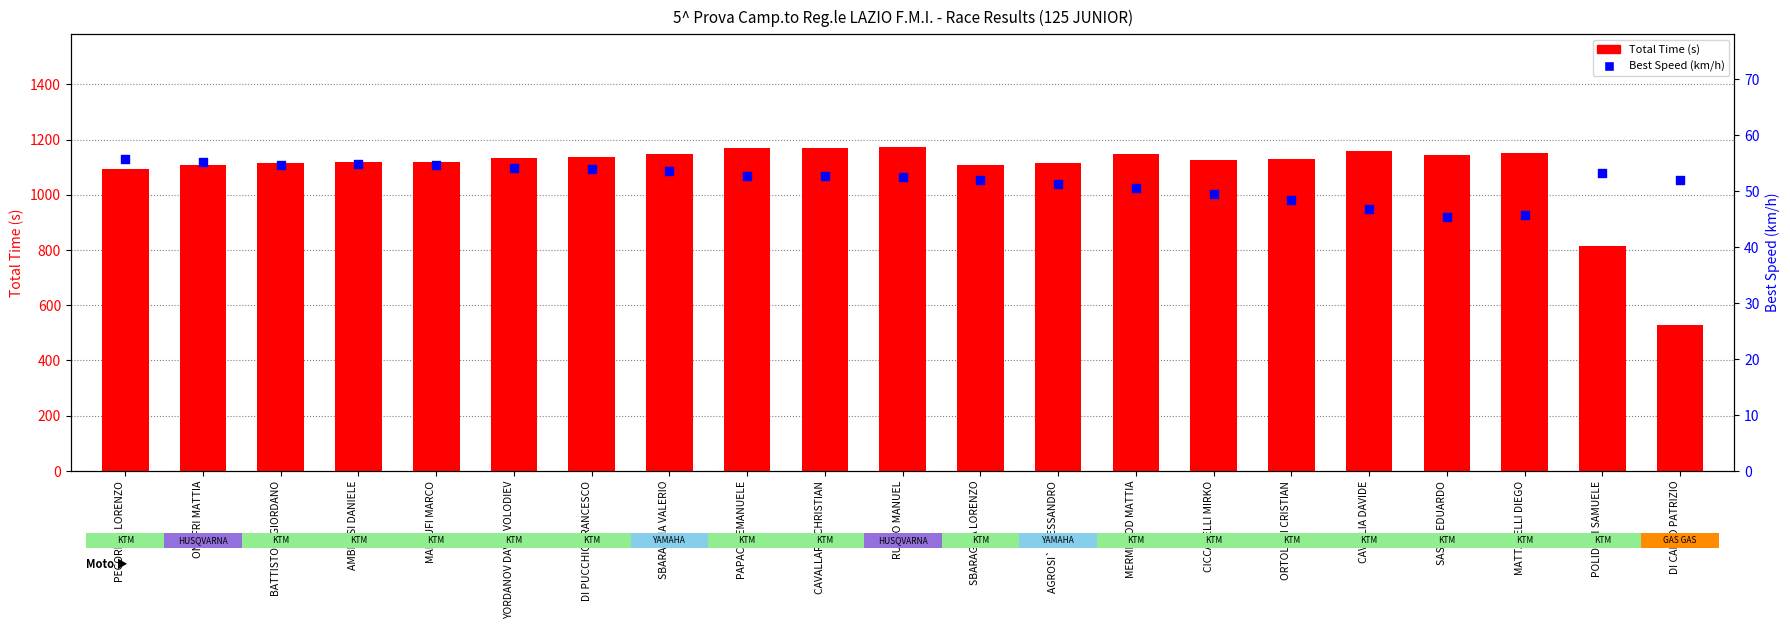

Is the value of Total Time (s) at PAPACCI EMANUELE greater than the value of Best Speed (km/h) at PECORILLI LORENZO?

Yes